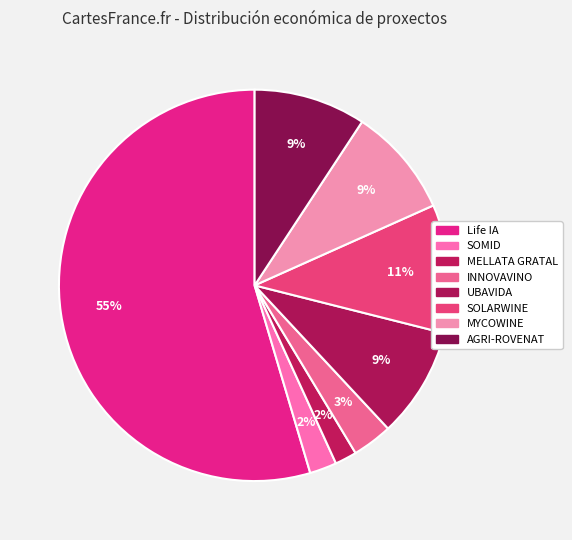

How many slices are in this pie chart?

8